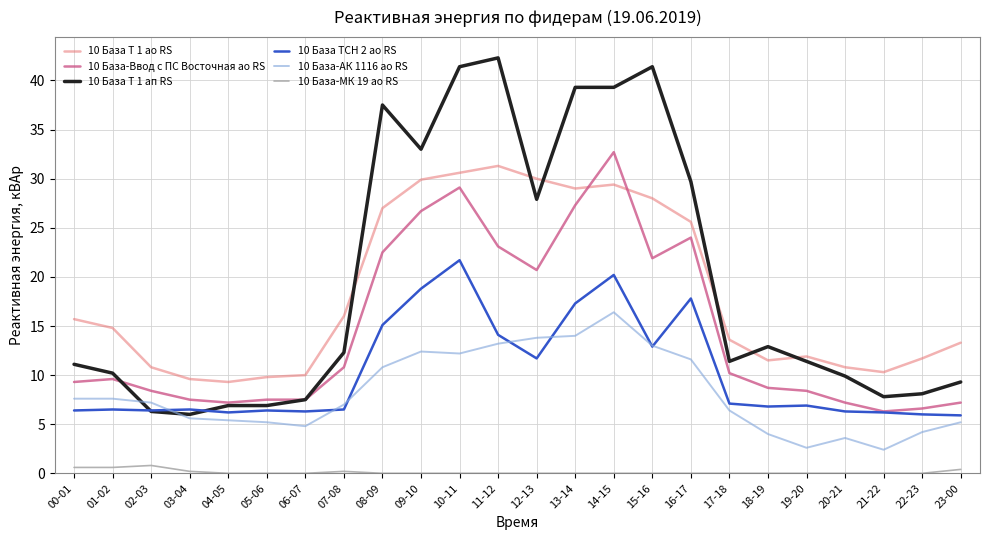

Does the chart display data point markers on the line(s)?

No